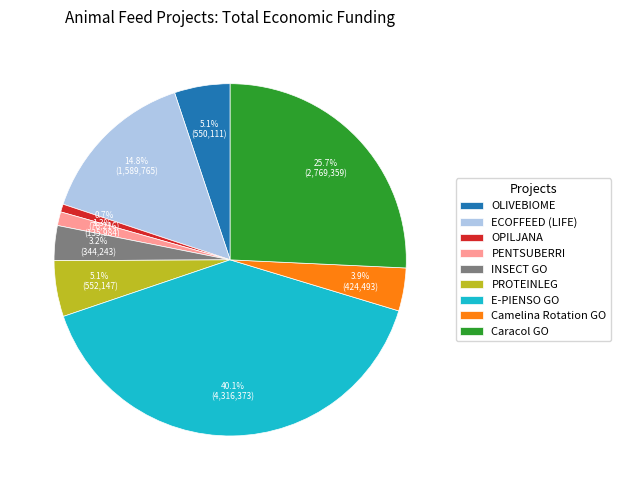

Which has a higher value, OLIVEBIOME or OPILJANA?

OLIVEBIOME